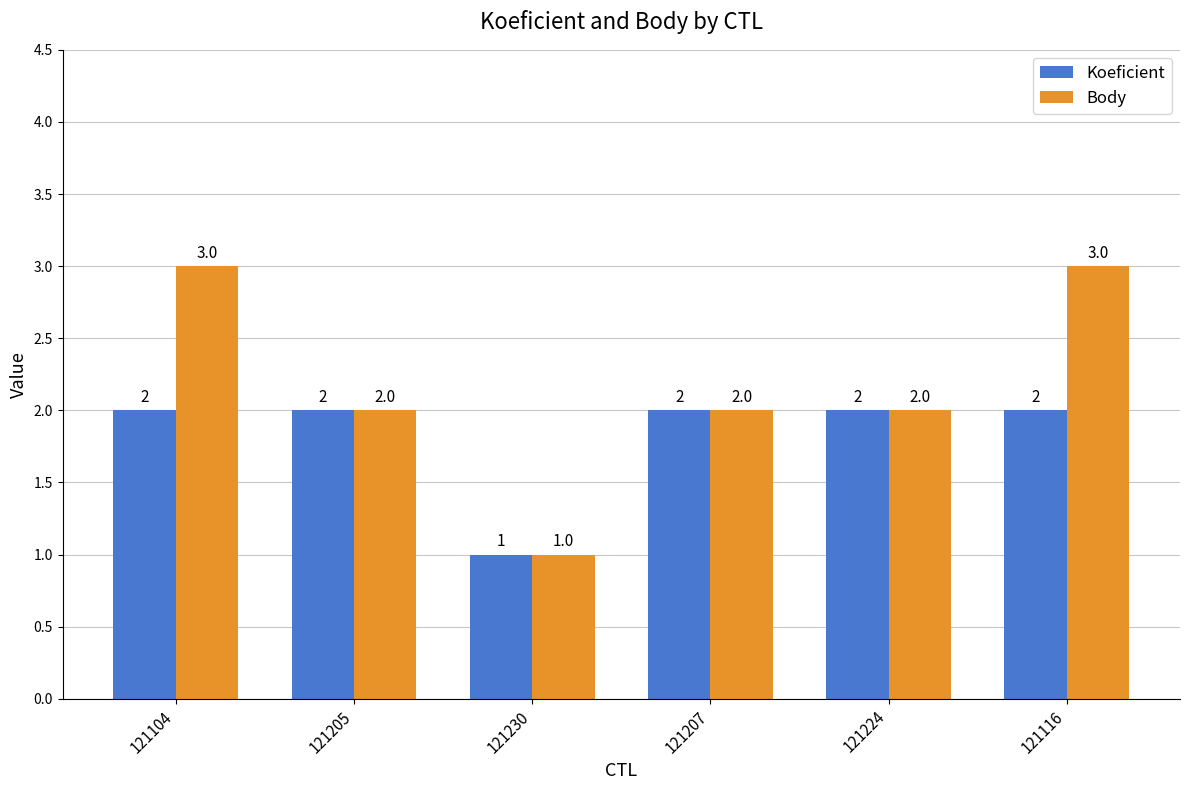

How many groups of bars are there?

6